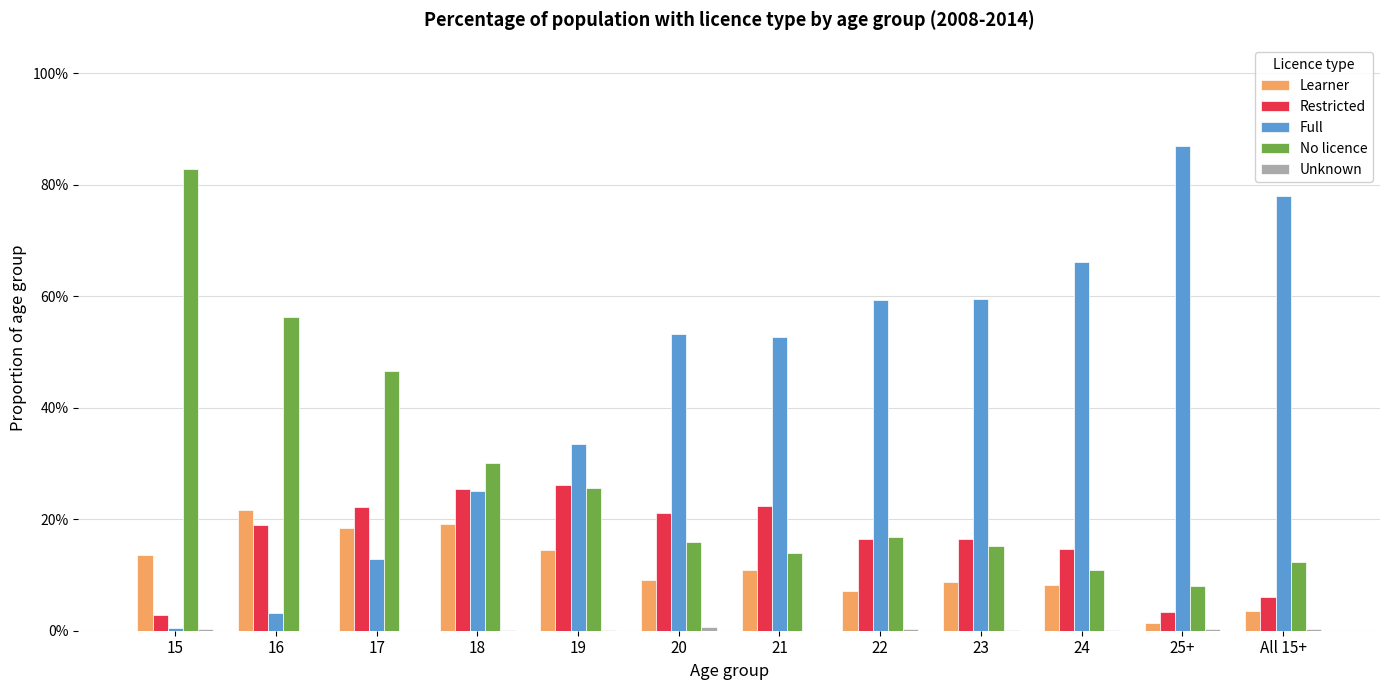

What is the total value across all series at 23?

1.0